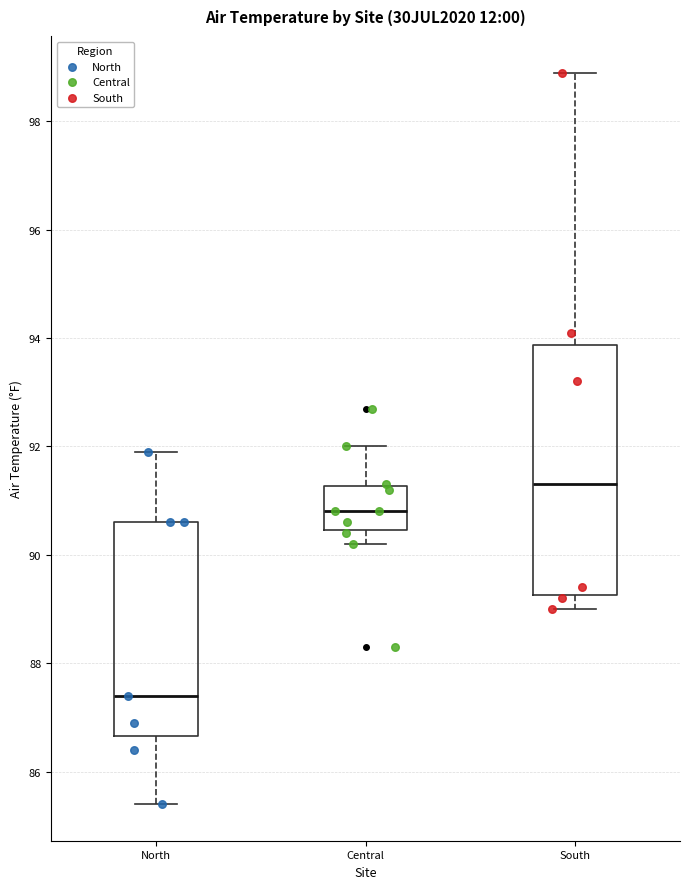

Which box has the highest median line?

South